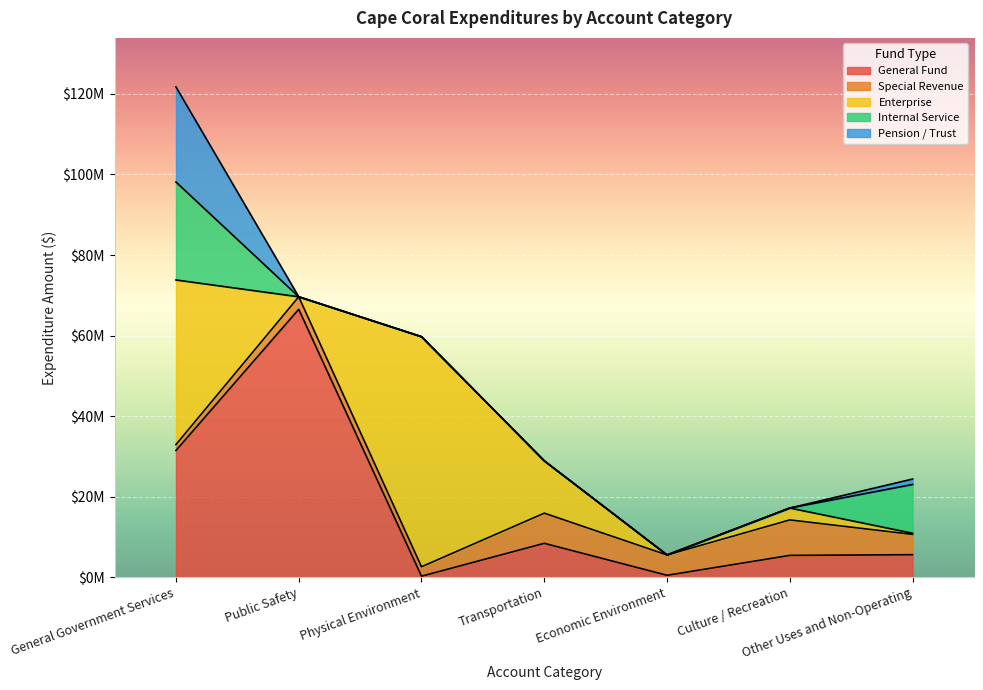

At how many categories does at least one series exceed 43762726?

2